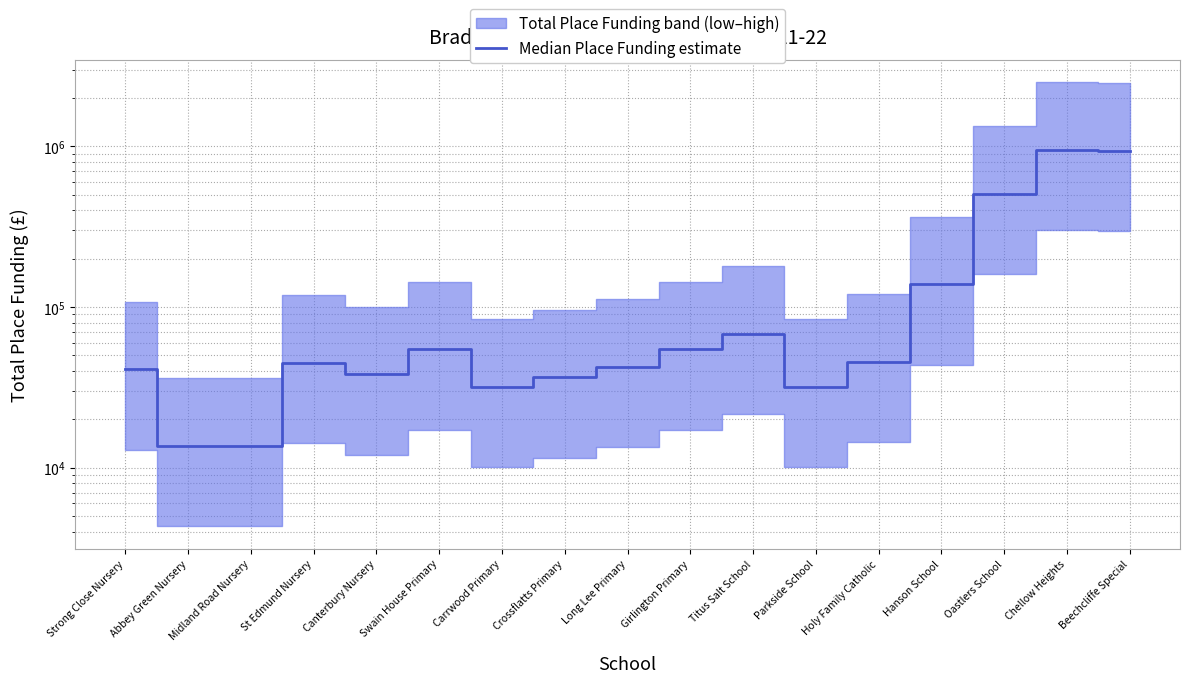

Is this an area chart (filled region under the line)?

No